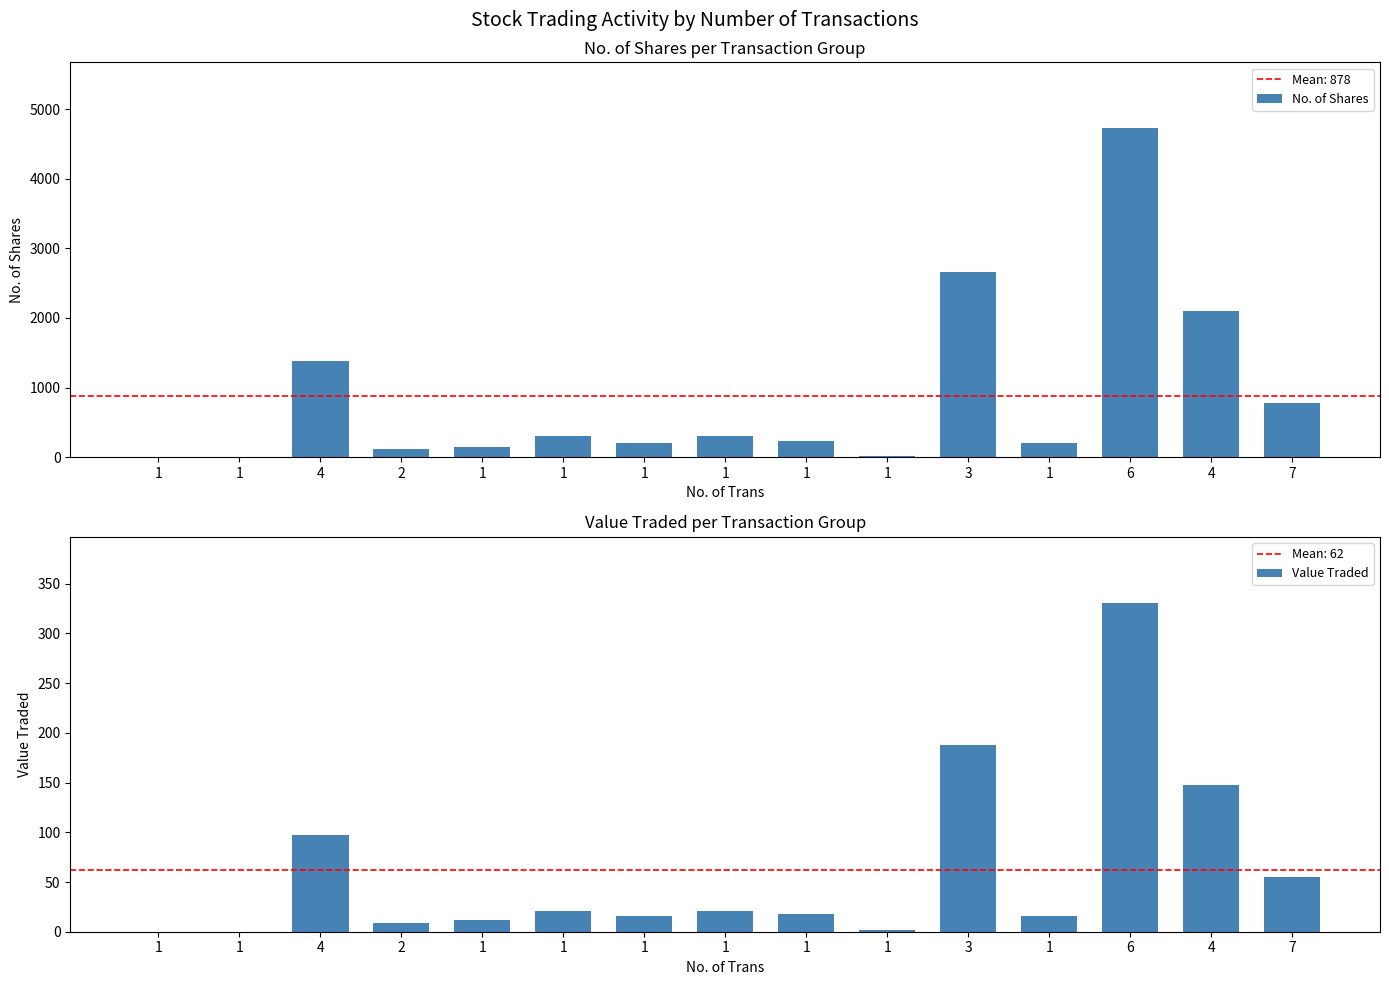

Reading left to right, extract all data points from this chart.

No. of Shares: 2	2	1376	124	150	300	200	300	228	22	2655	200	4726	2101	785
Value Traded: 0	0	97	9	12	21	16	21	18	2	188	16	331	148	55